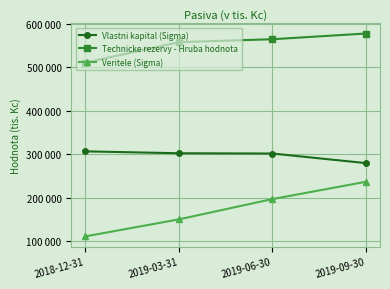

Does the chart have visible grid lines?

Yes